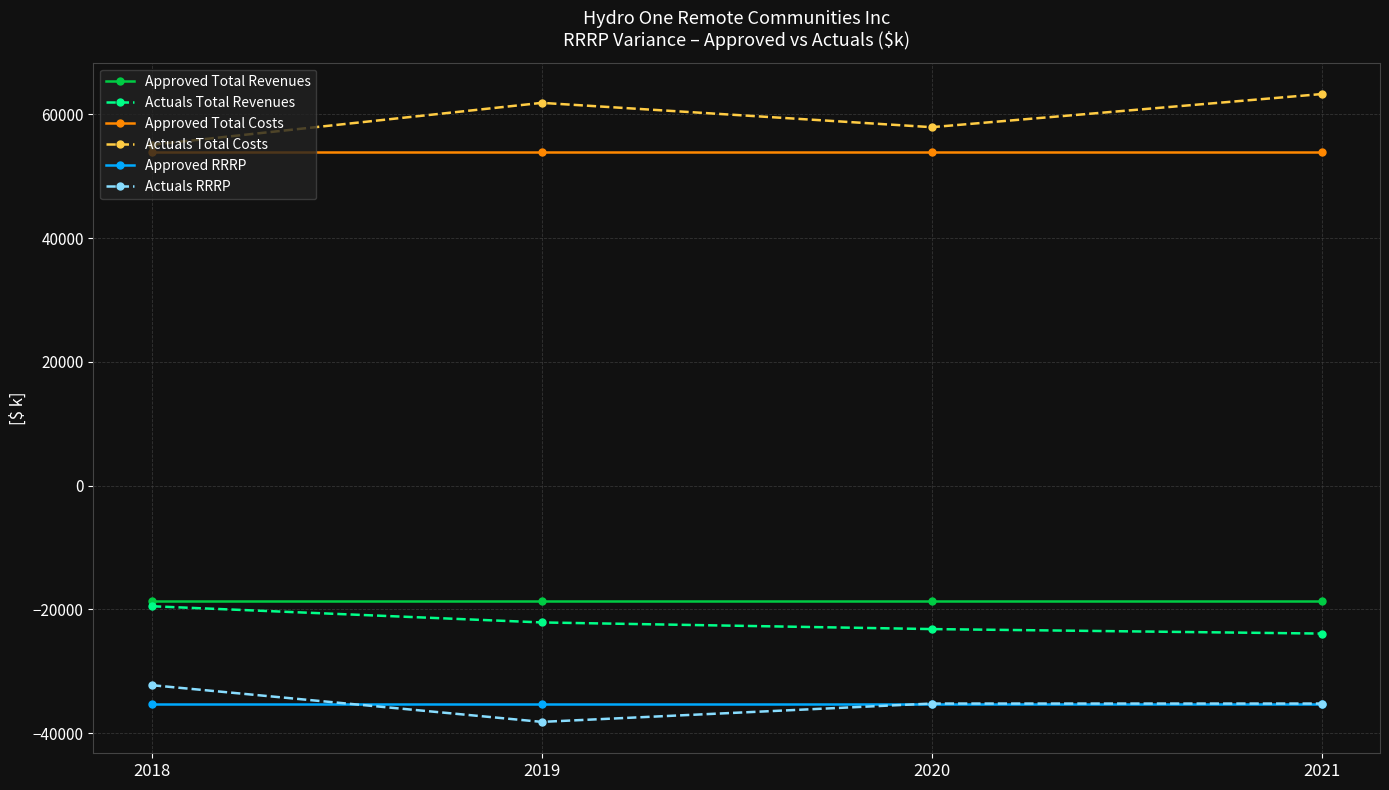

The value of Approved Total Revenues at 2021 is -6792. True or false?

False